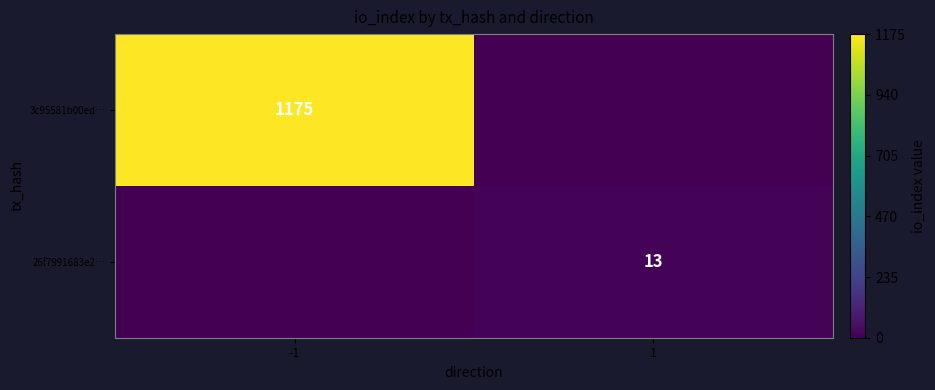

What is the spread (max minus min) of values at -1?

1175